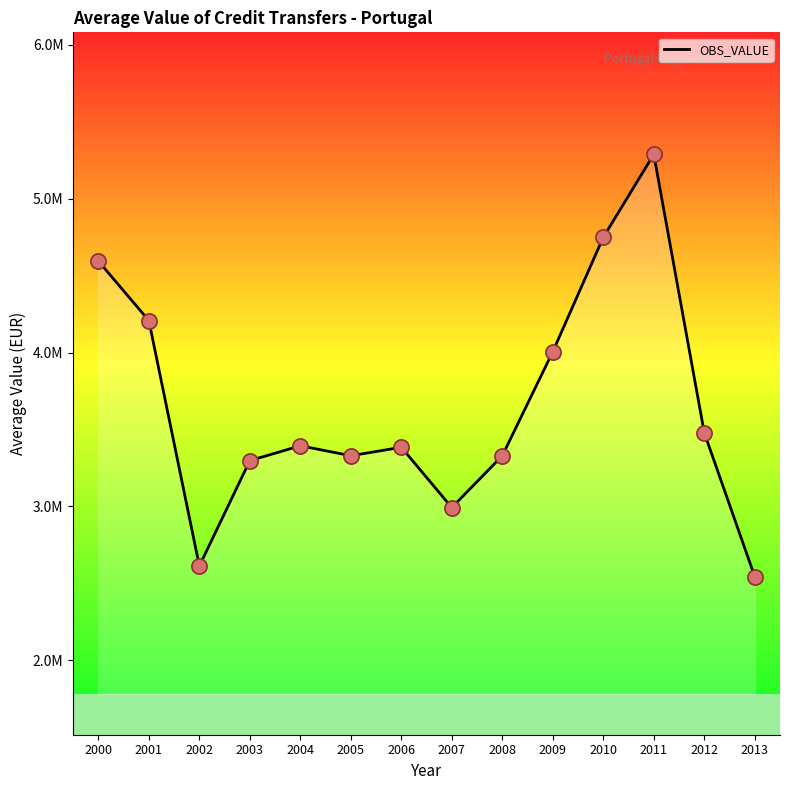

What is the ratio of the value at 2005 to the value at 2006?

1.0